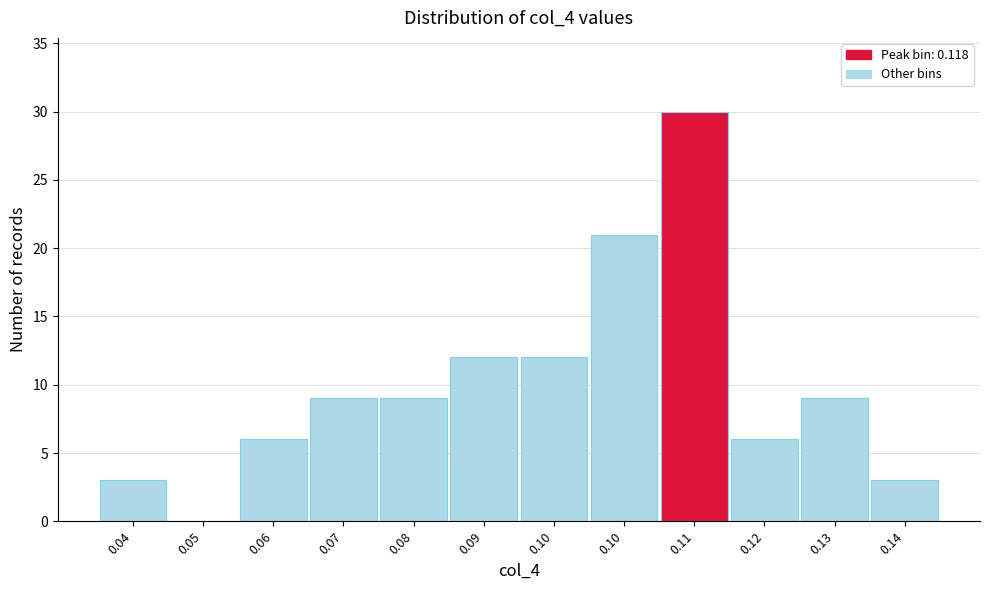

How many categories are shown in the chart?

12